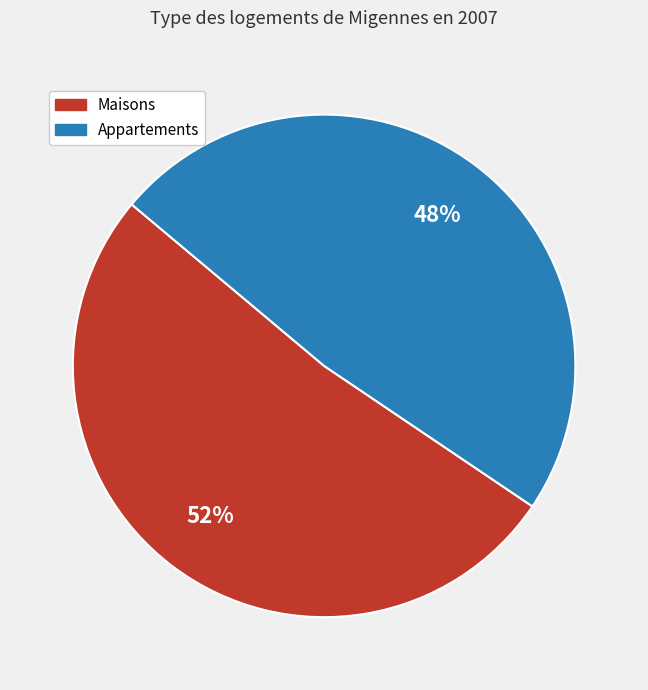

To the nearest percent, what is the average slice percentage?

50%